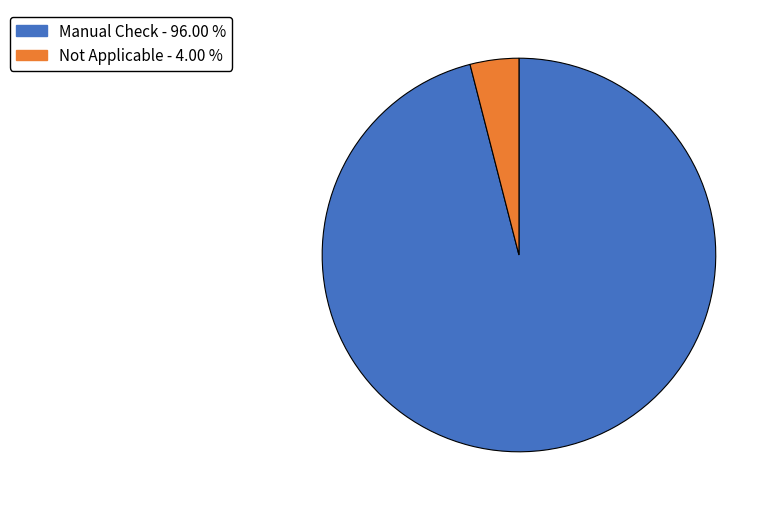

Which category has the smallest portion of the pie?

Not Applicable